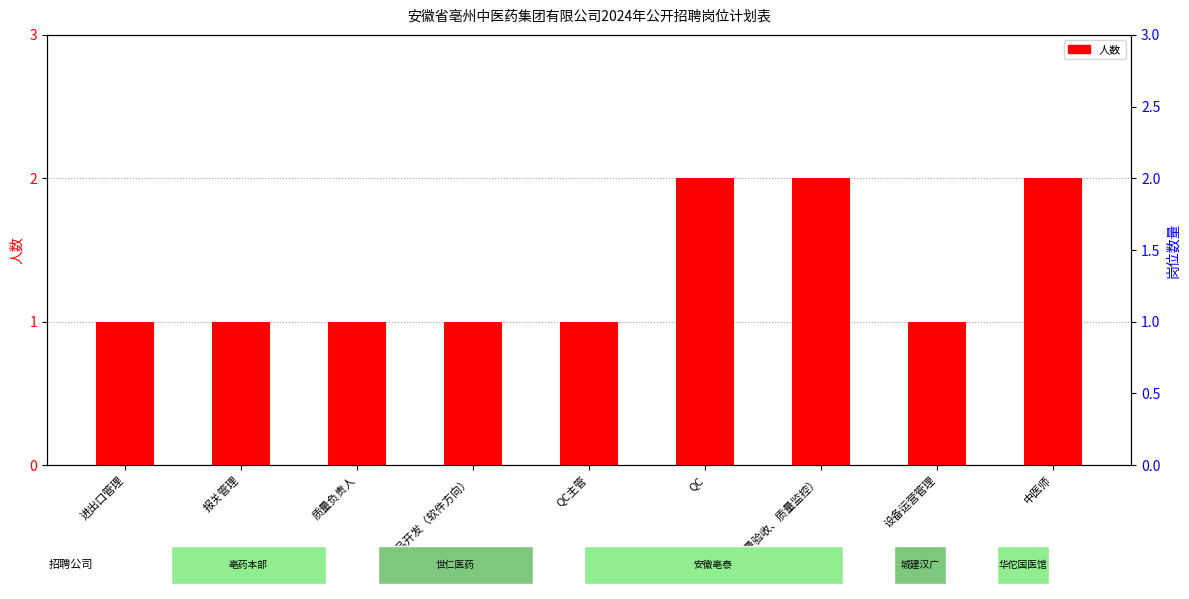

Count the number of data series in this chart.

1